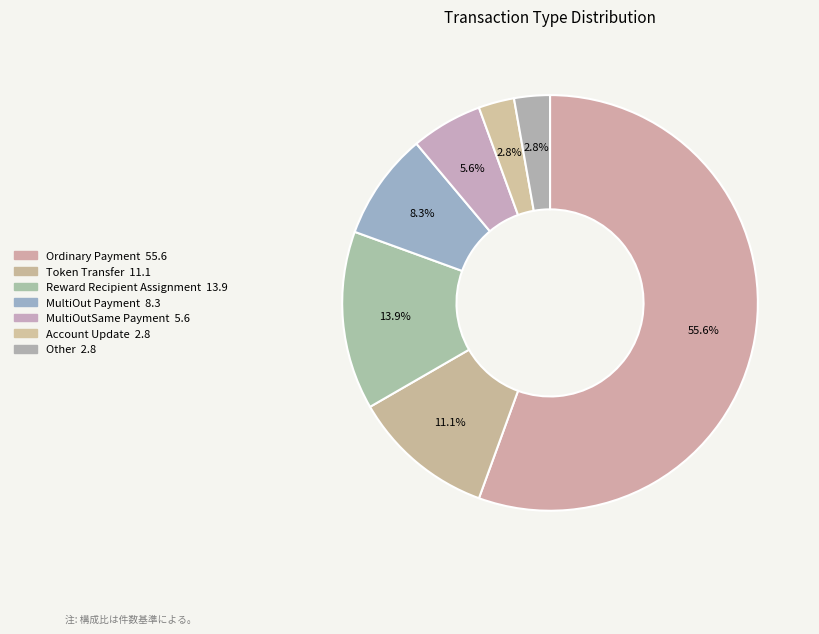

Is Account Update the majority of the pie?

No